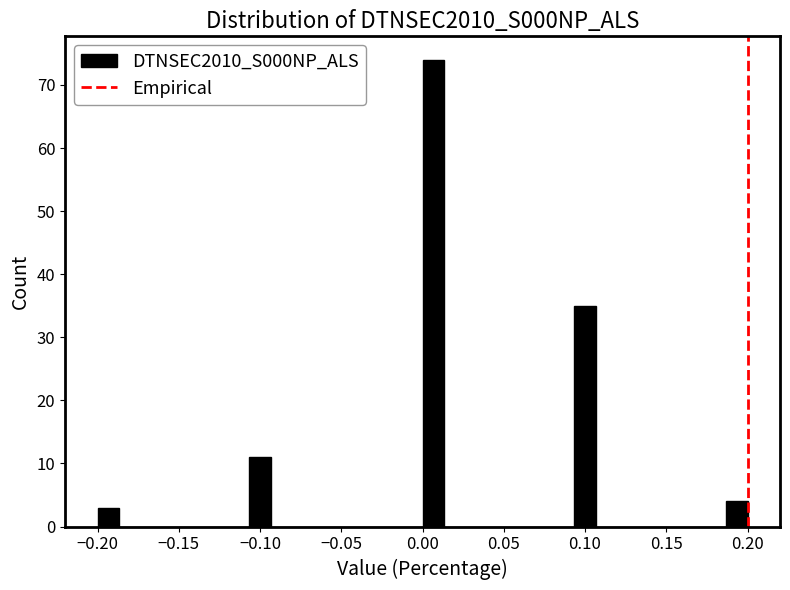

Read against the x-axis, roughly where is the centre of the tallest bar?

0.005